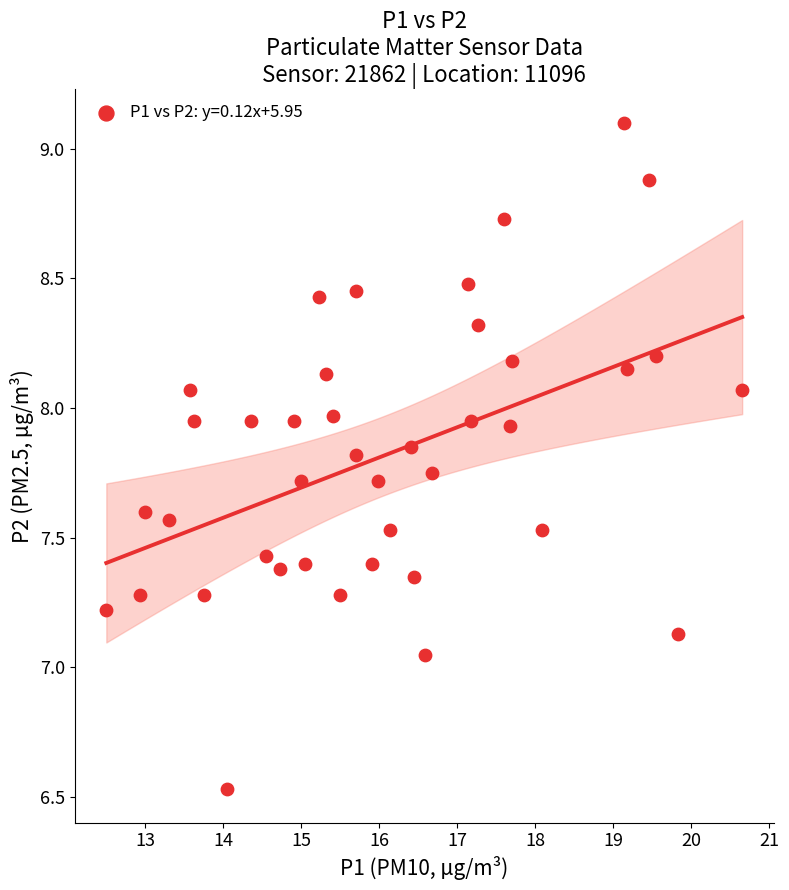

What is the range of Y values (max minus min)?

2.6